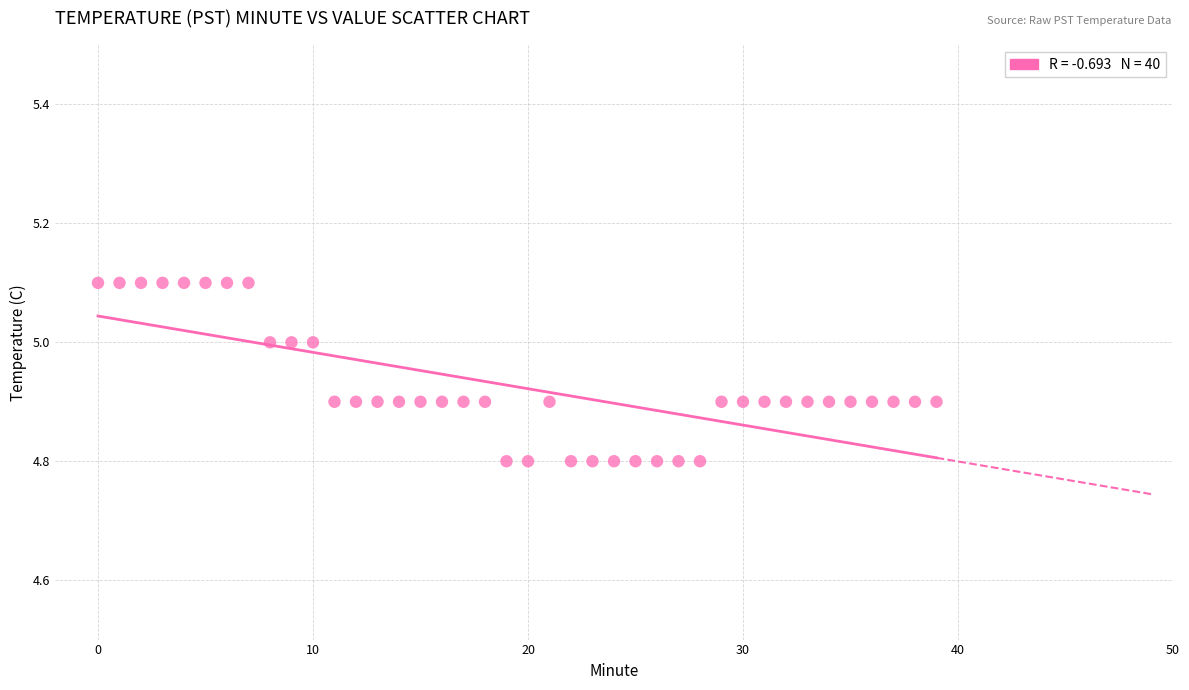

What is the range of Y values (max minus min)?

0.3